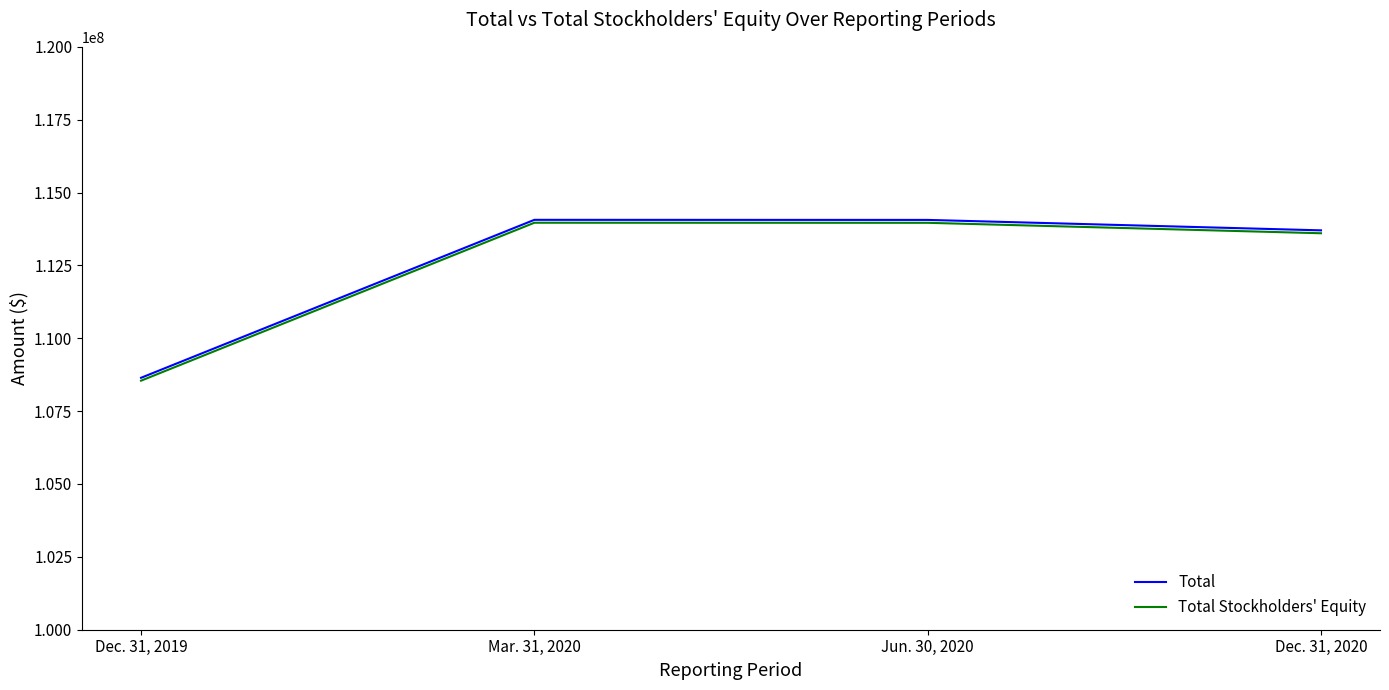

The Total Stockholders' Equity series shows 113603652 at Dec. 31, 2020. True or false?

True